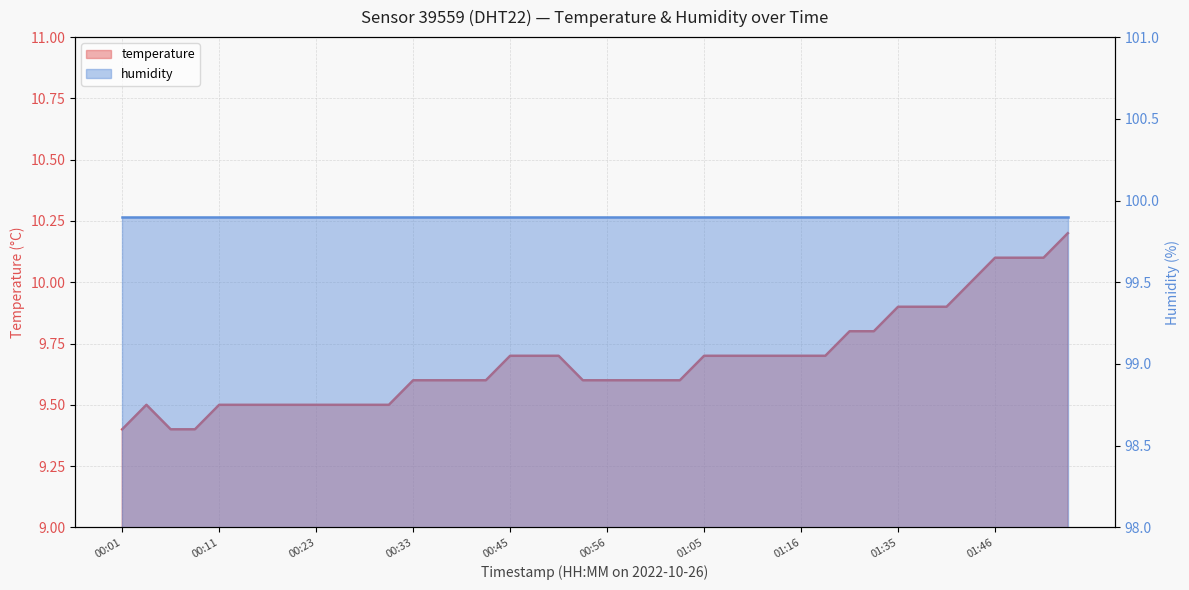

Approximately how many times larger is the value at 01:16 compared to 00:03?

1.0